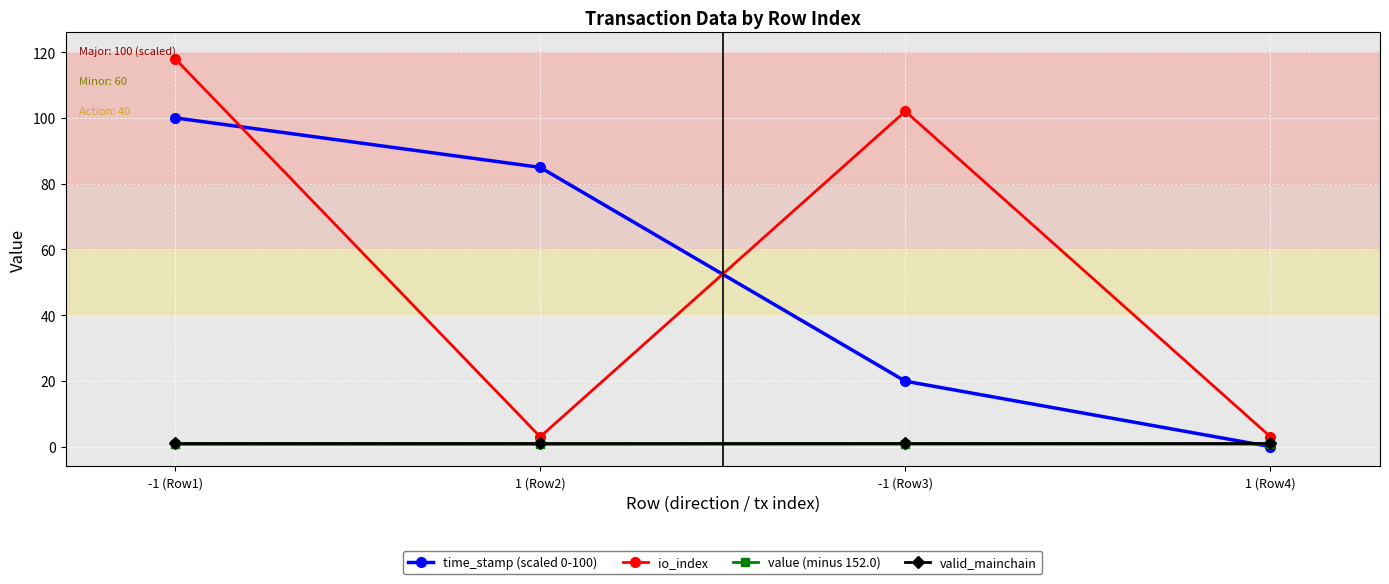

Which series has the widest spread of values?

io_index